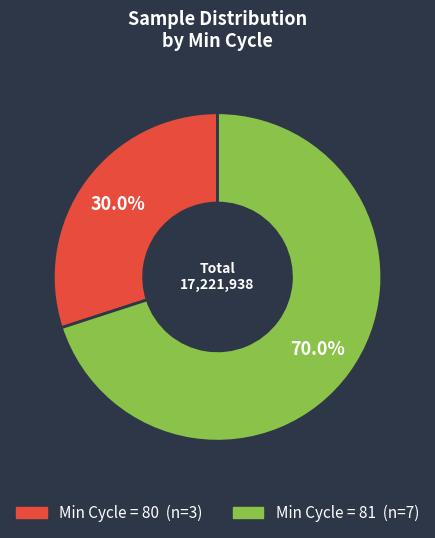

Does any single category account for the majority?

Yes